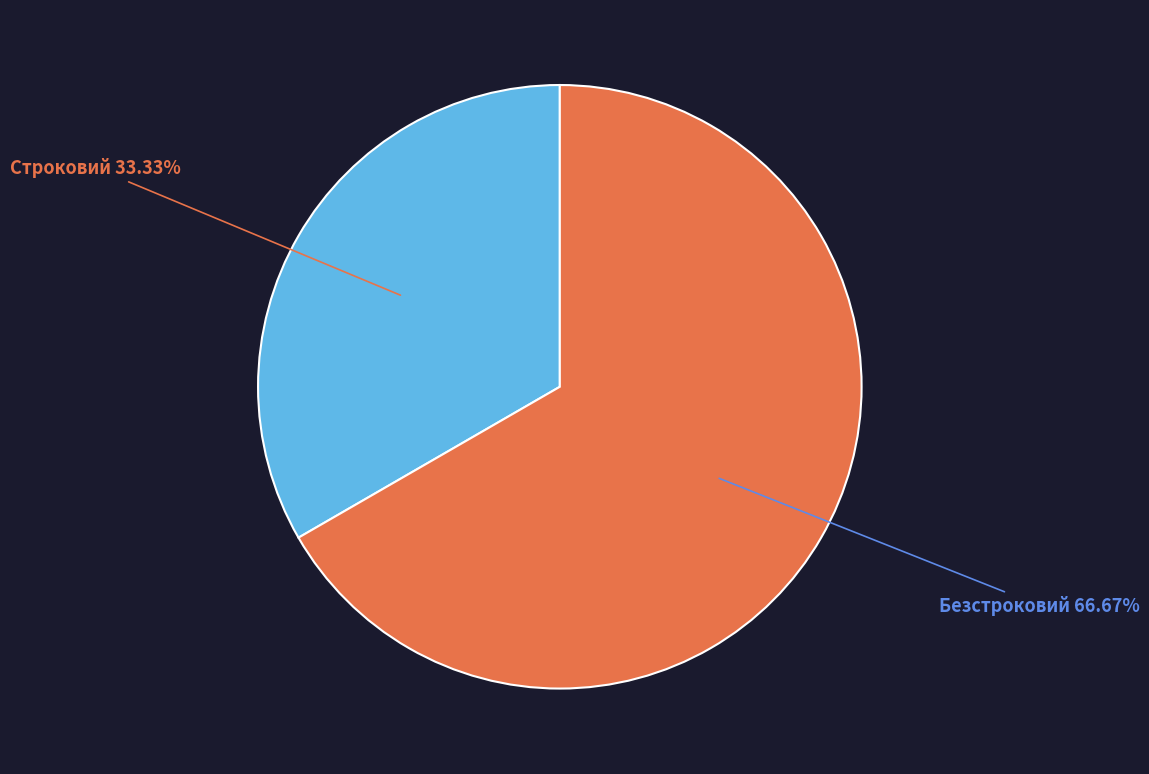

Does any single category account for the majority?

Yes